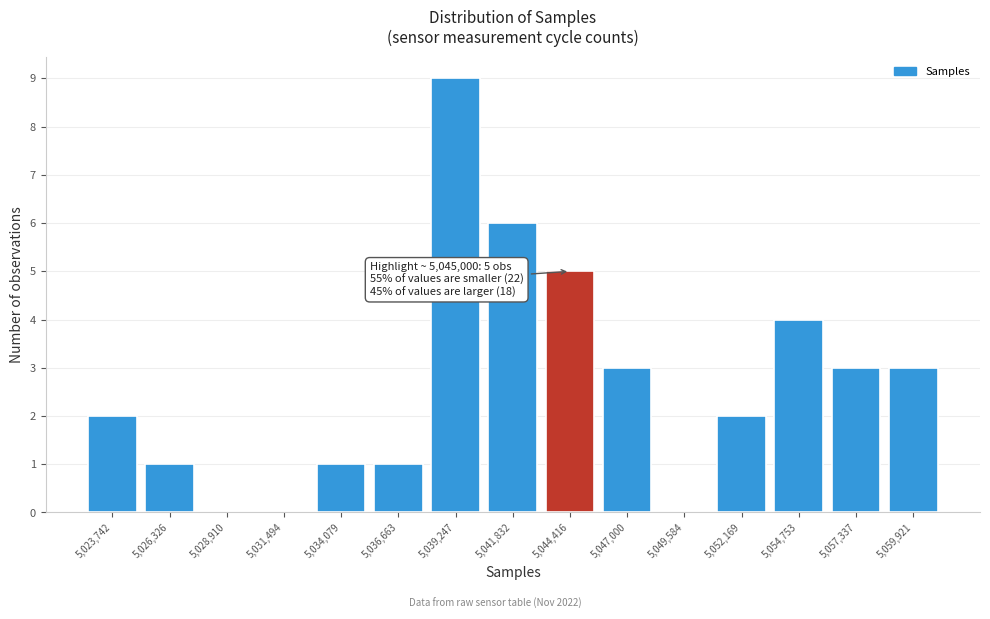

Over which range of the x-axis is the bar tallest?

5038000 to 5040500